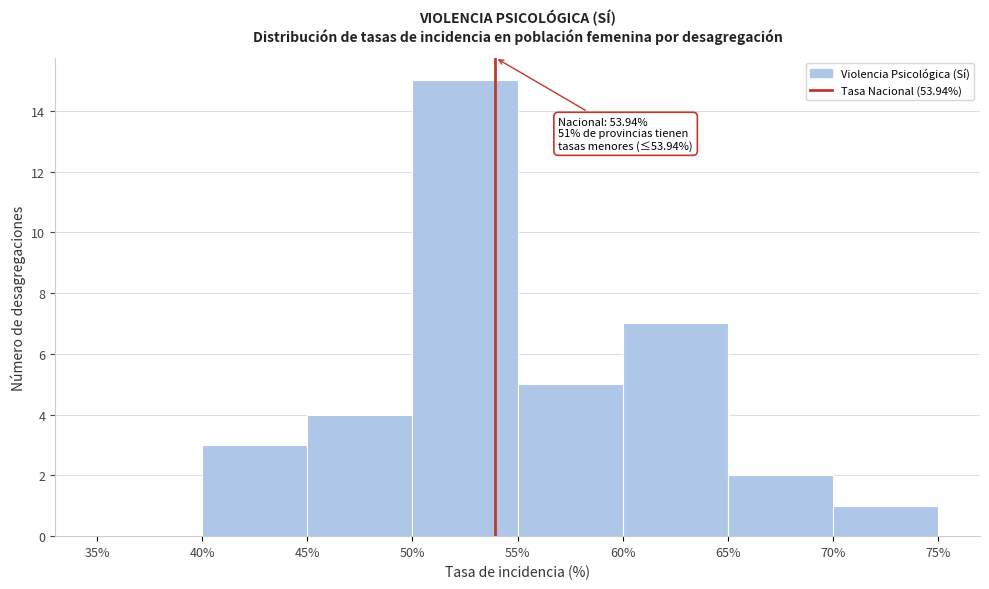

Over which range of the x-axis is the bar tallest?

50% to 55%